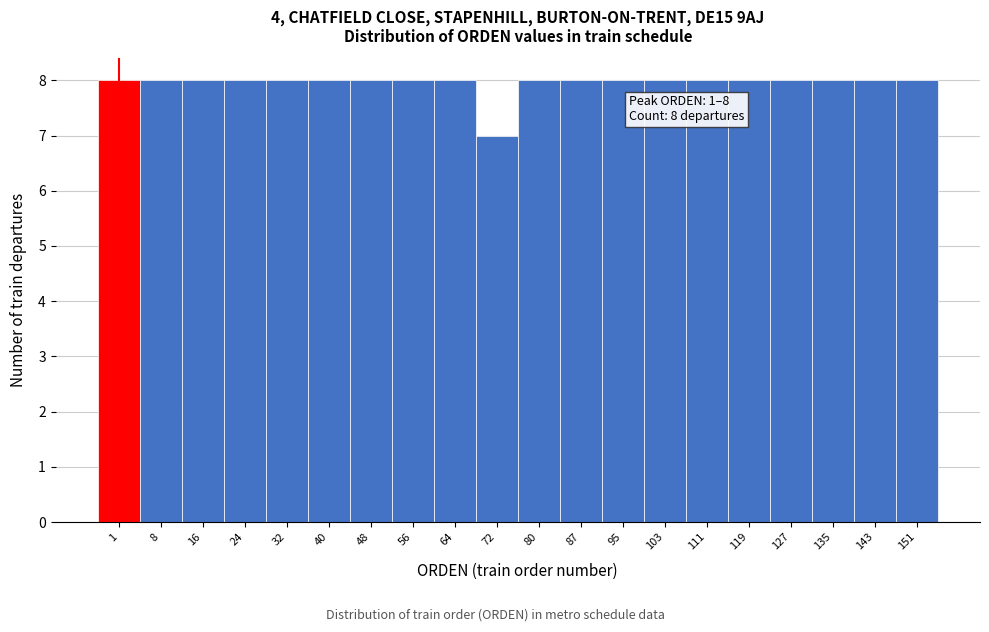

Reading right to left, list all the values displayed in this chart.

8	8	8	8	8	8	8	8	8	8	7	8	8	8	8	8	8	8	8	8